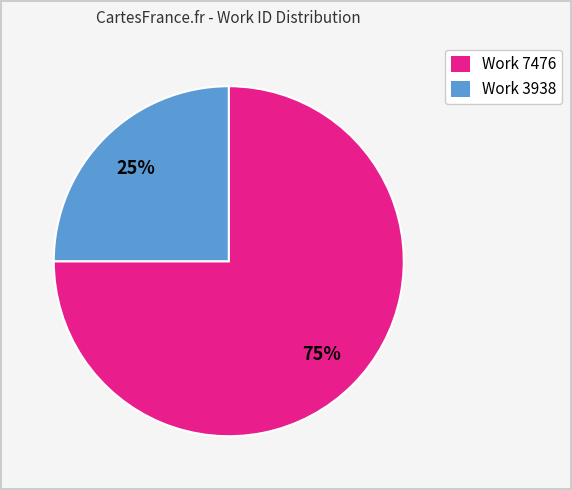

How many slices are in this pie chart?

2